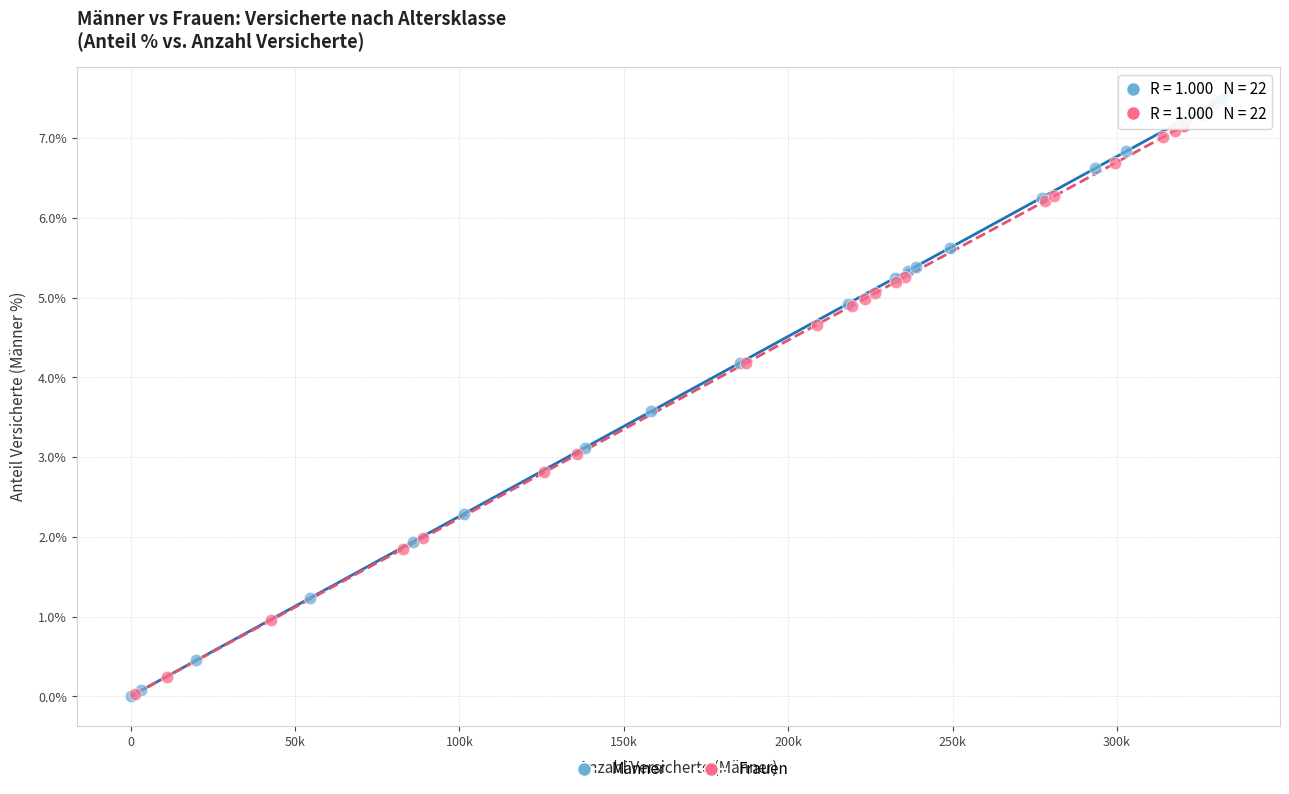

Which series has the widest spread of Y values?

Männer